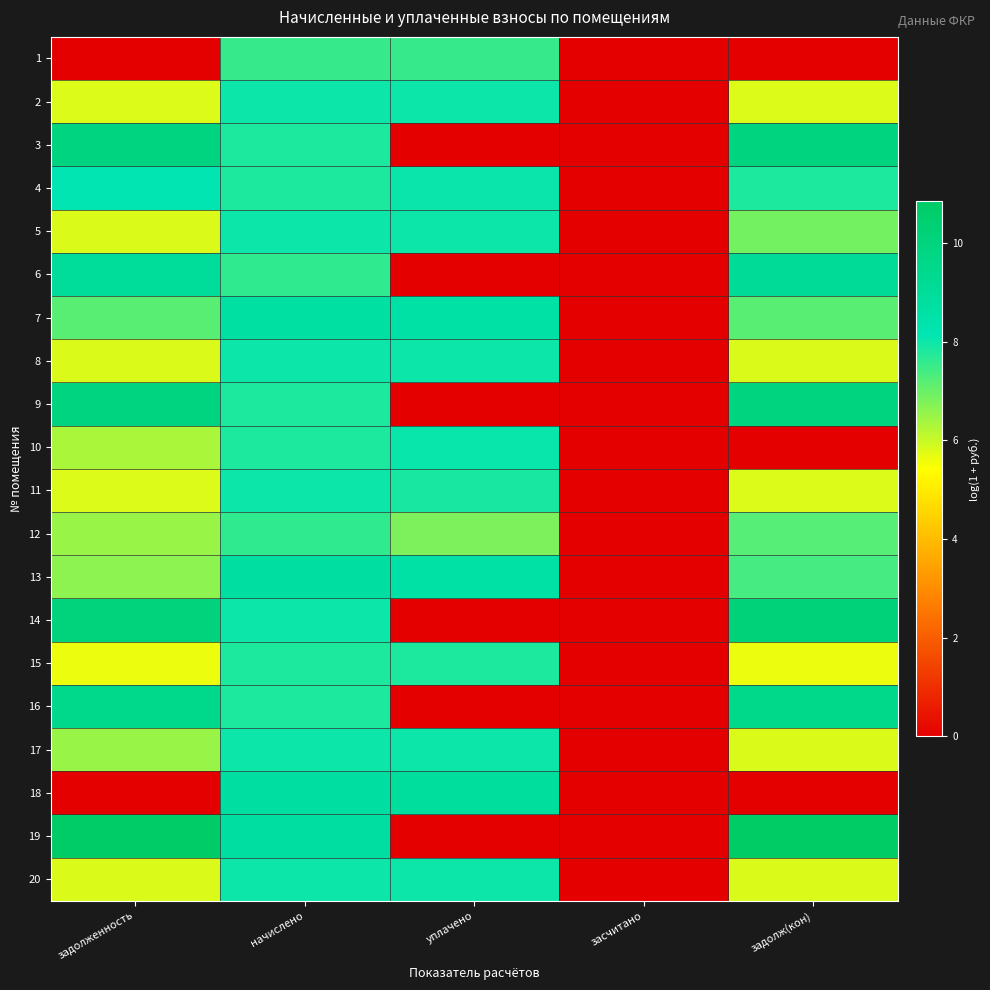

Between уплачено and засчитано, which series saw the biggest shift?

18